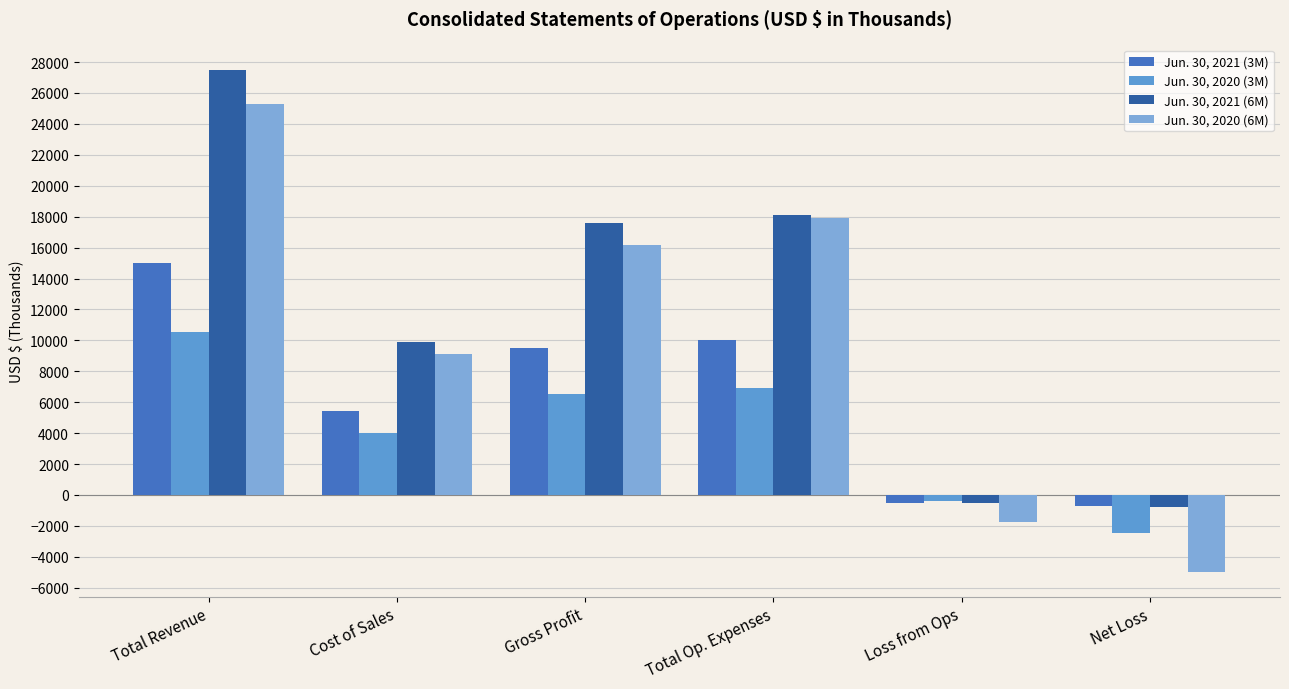

Rank the series by their maximum value, from highest to lowest.

Jun. 30, 2021 (6M), Jun. 30, 2020 (6M), Jun. 30, 2021 (3M), Jun. 30, 2020 (3M)